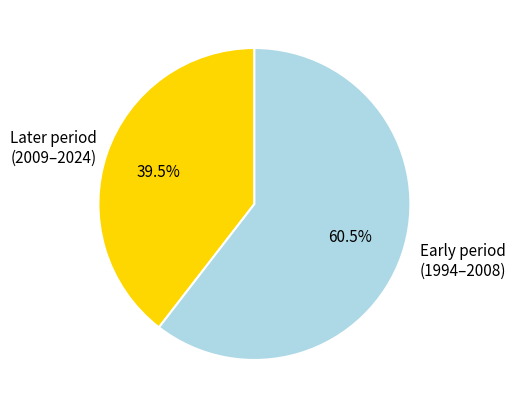

Rank the categories by value from highest to lowest.

Early period (1994–2008), Later period (2009–2024)